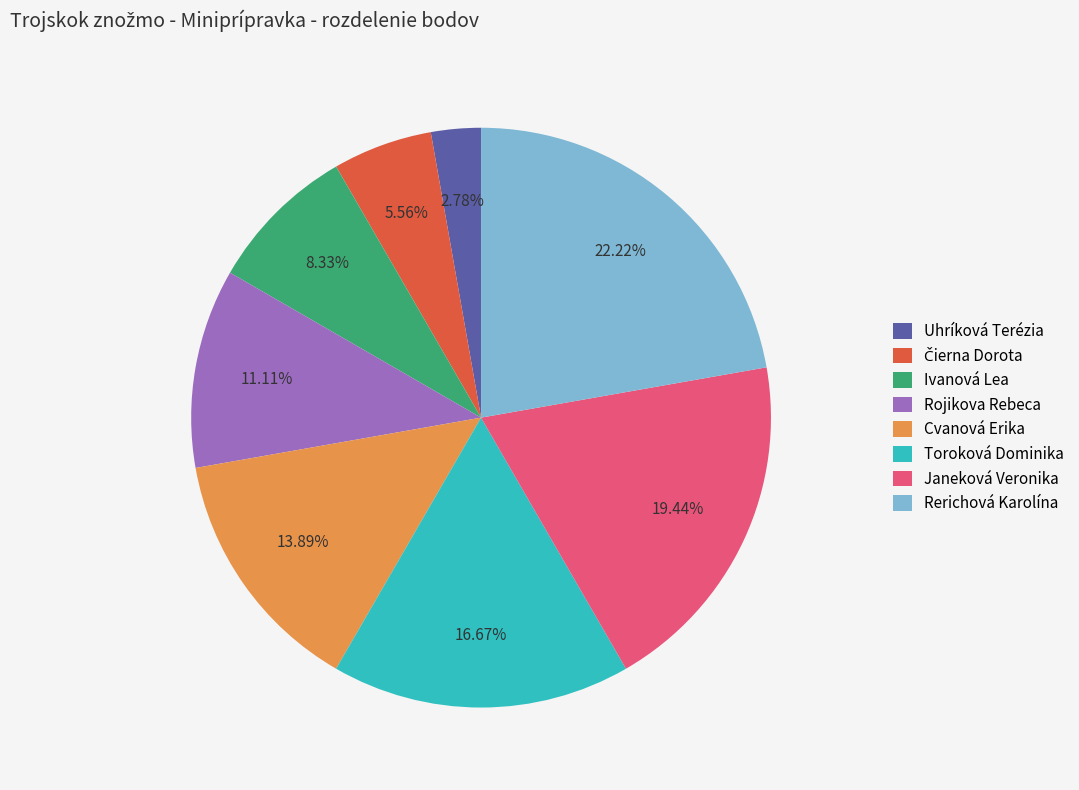

True or false: Rojikova Rebeca accounts for 21% of the total.

False